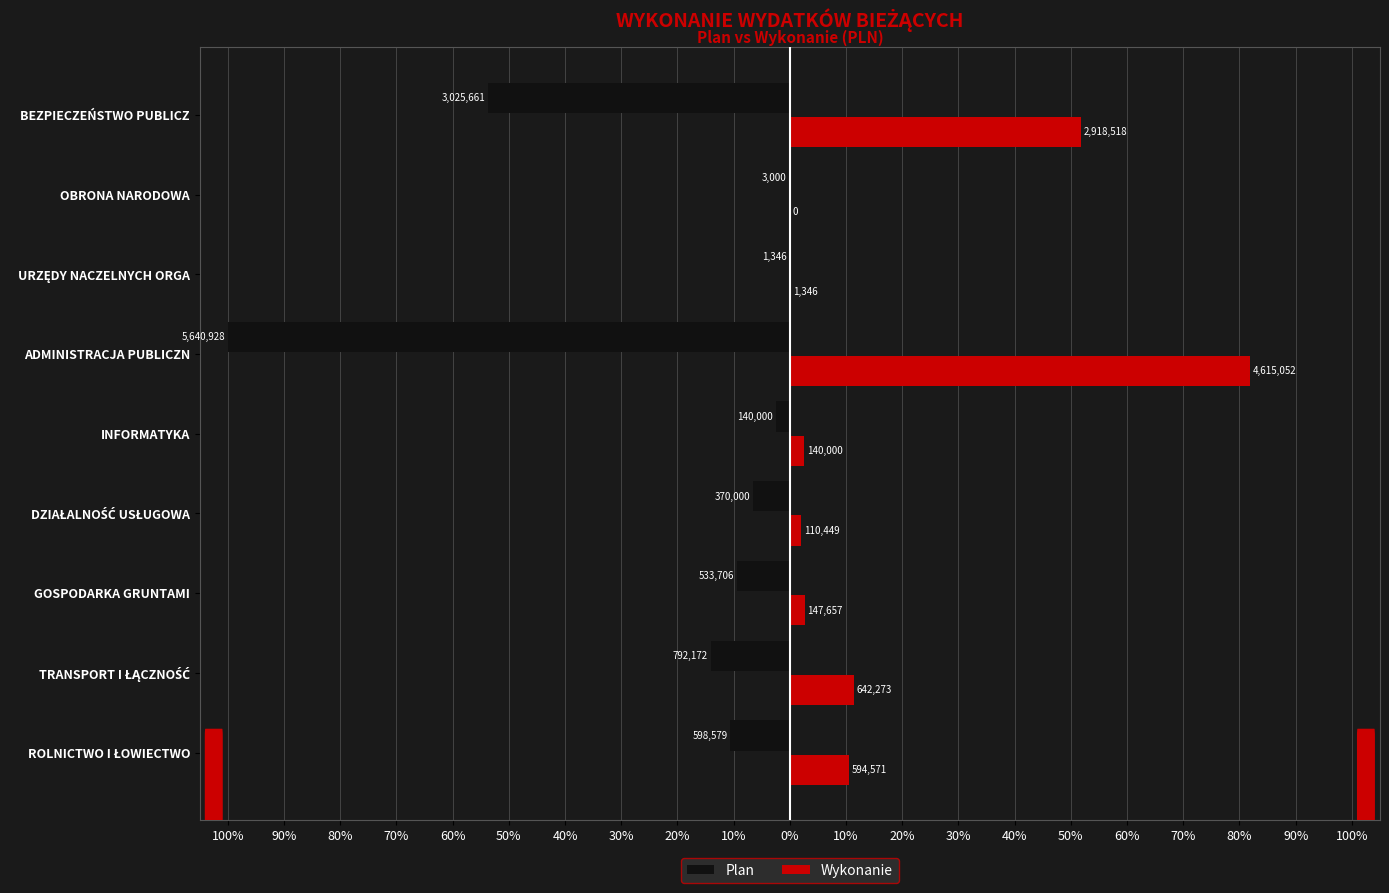

What is the label of the 2nd bar from the left?

TRANSPORT I ŁĄCZNOŚĆ